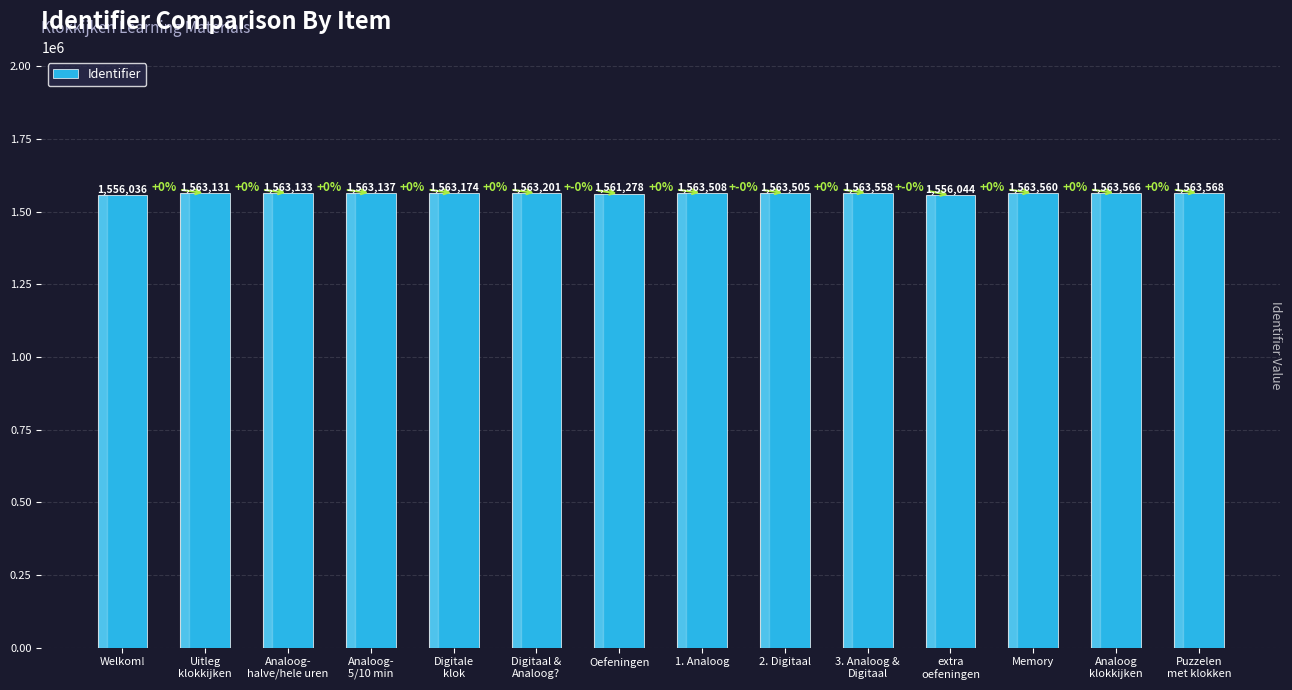

What is the sum of the values at 2. Digitaal and Uitleg
klokkijken?

3126636